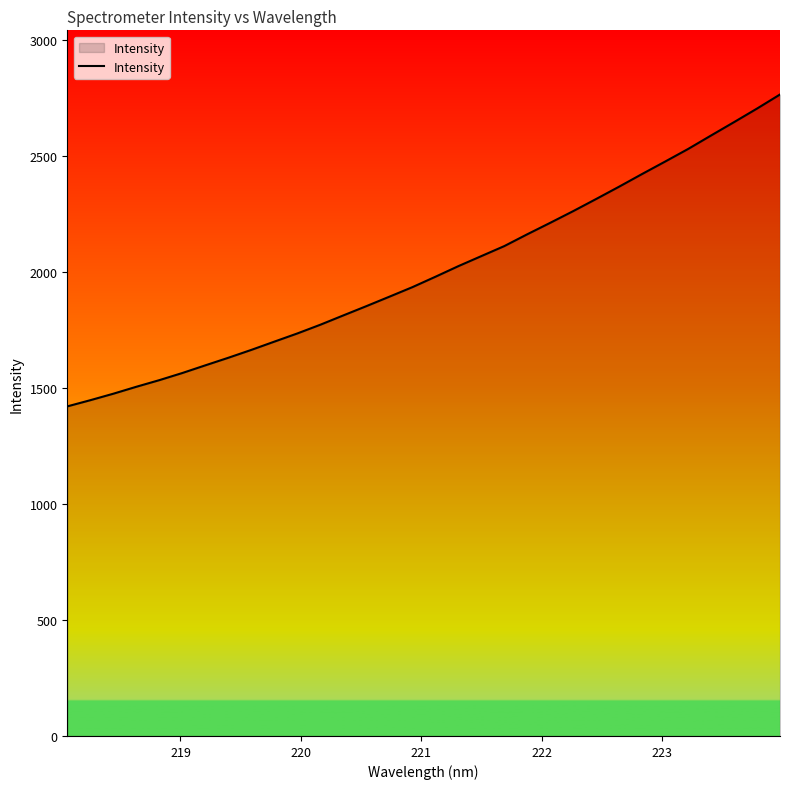

What is the average value?

2006.5